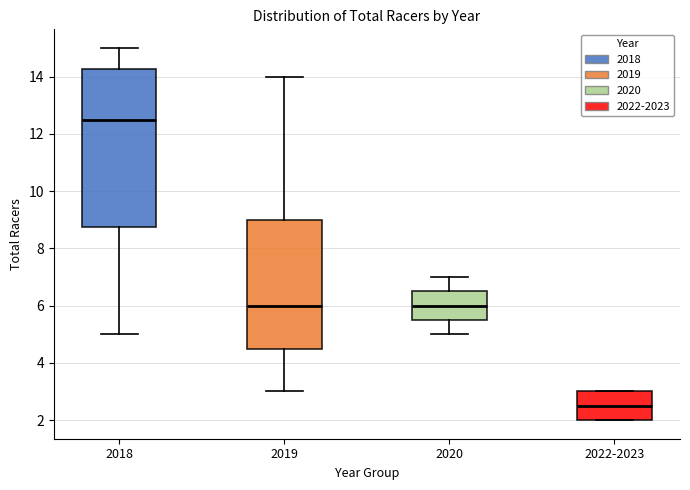

Reading left to right, transcribe this box plot: for each box, give where its median line is, the range the box spans, and where its two whiskers end, as read against the y-axis. The values are not printed on the chart, so give them approximately, as read against the axis.

2018: median 12.6, box 8.8 to 14.2, whiskers 5.0 to 15.0
2019: median 6.0, box 4.6 to 9.0, whiskers 3.0 to 14.0
2020: median 6.0, box 5.6 to 6.6, whiskers 5.0 to 7.0
2022-2023: median 2.6, box 2.0 to 3.0, whiskers 2.0 to 3.0